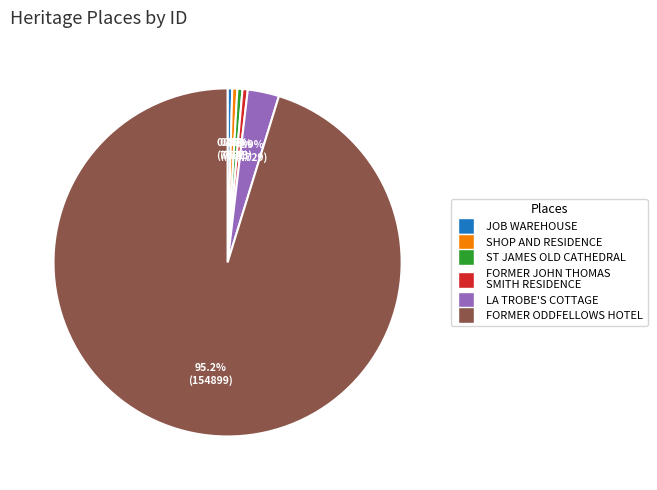

Is there any slice that represents more than half of the pie?

Yes